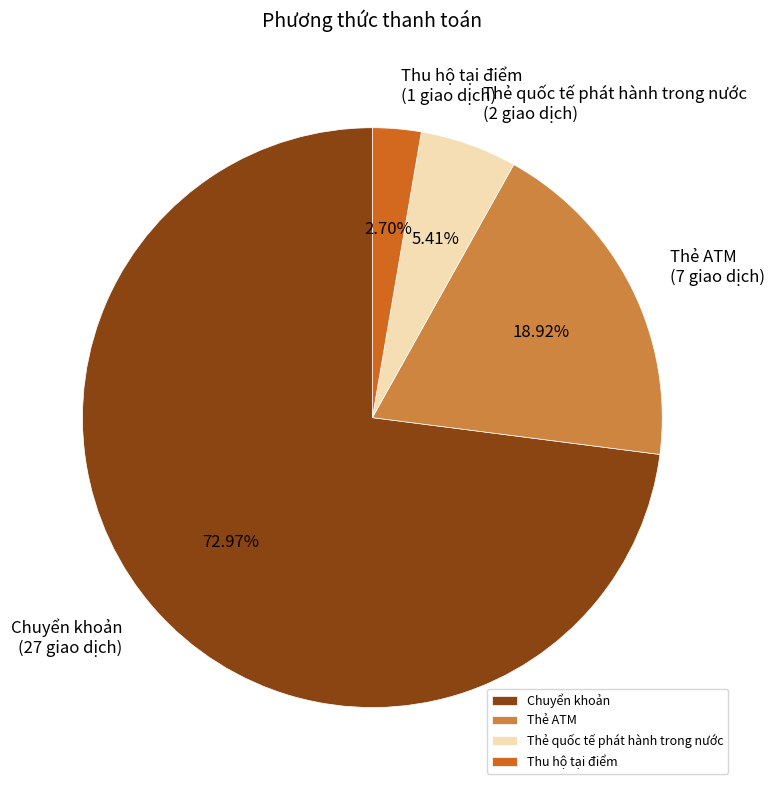

Rank the categories by value from lowest to highest.

Thu hộ tại điểm, Thẻ quốc tế phát hành trong nước, Thẻ ATM, Chuyển khoản